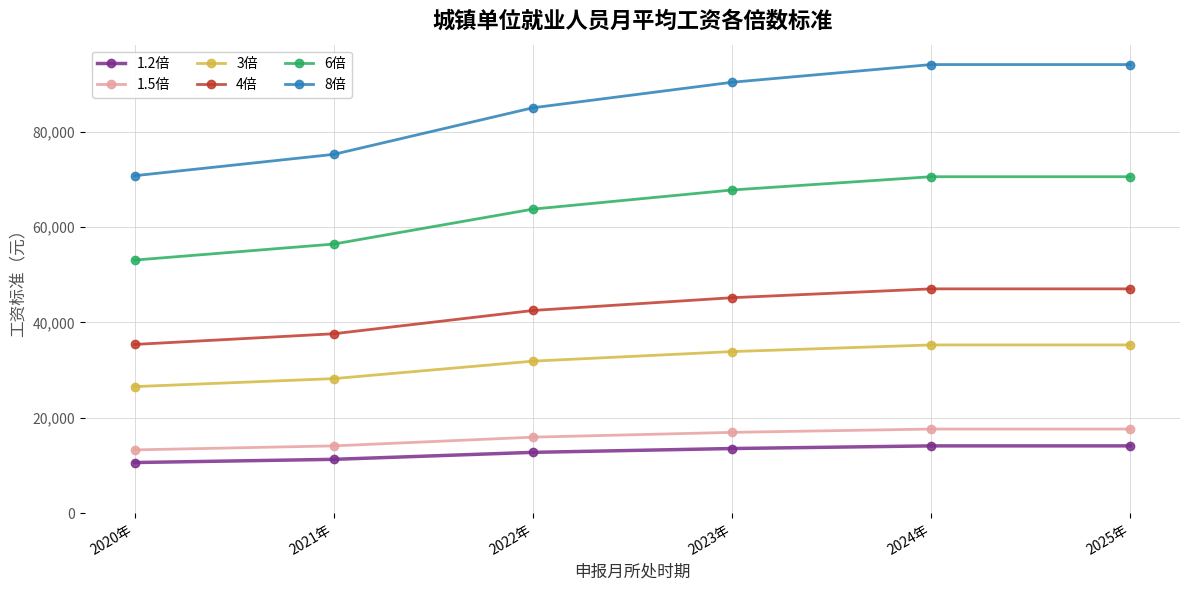

Rank the series at 2020年 from highest to lowest value.

8倍, 6倍, 4倍, 3倍, 1.5倍, 1.2倍